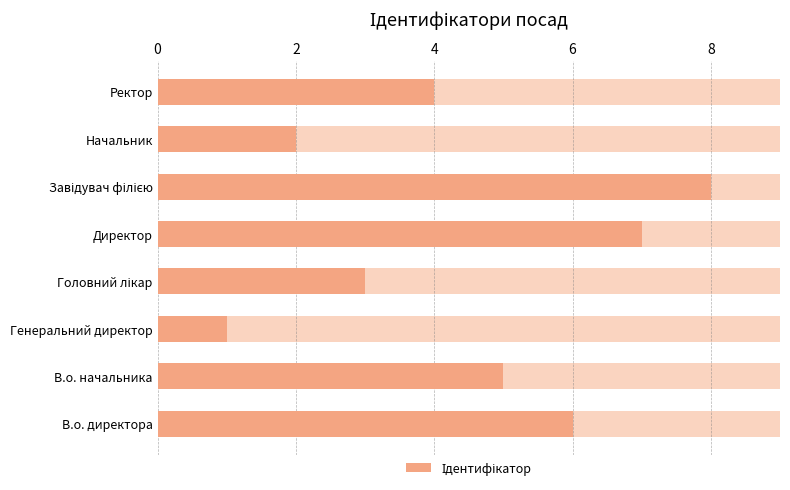

What is the difference between the maximum and minimum values?

7